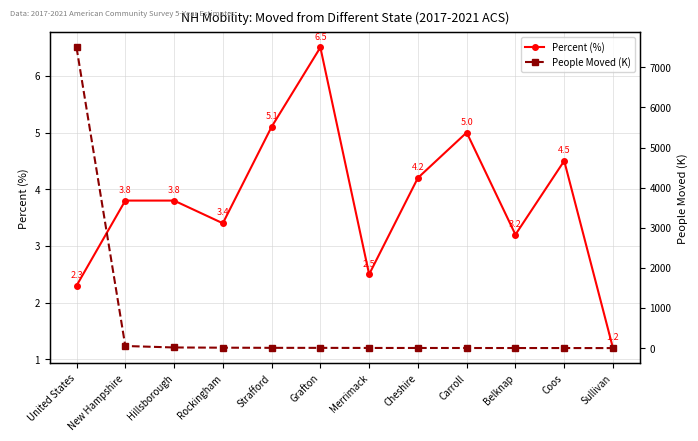

How many data points in Percent (%) are above 3?

9